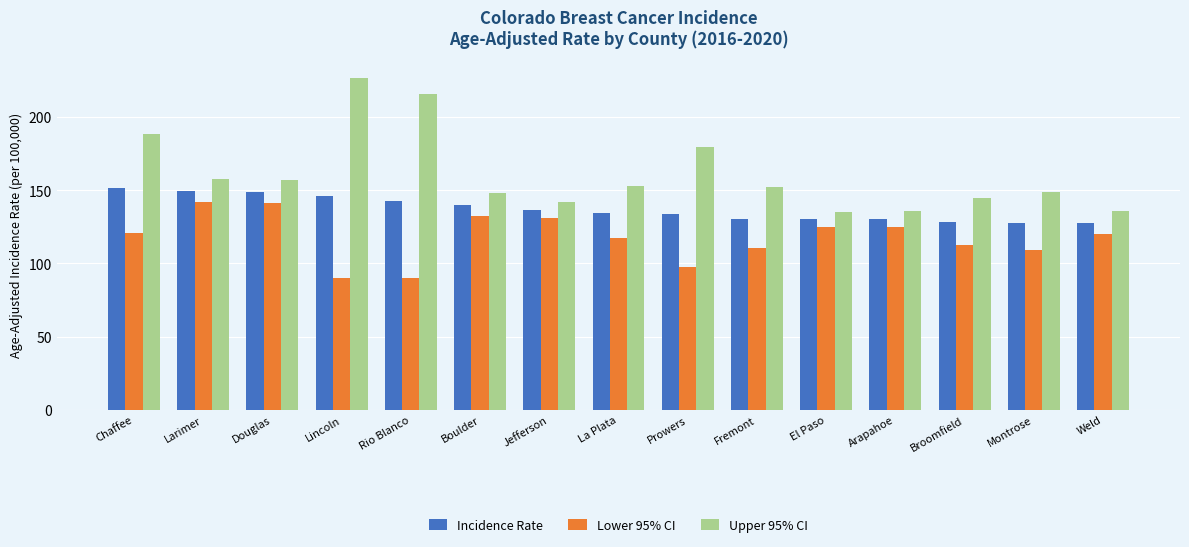

What is the spread (max minus min) of values at Douglas?

15.8